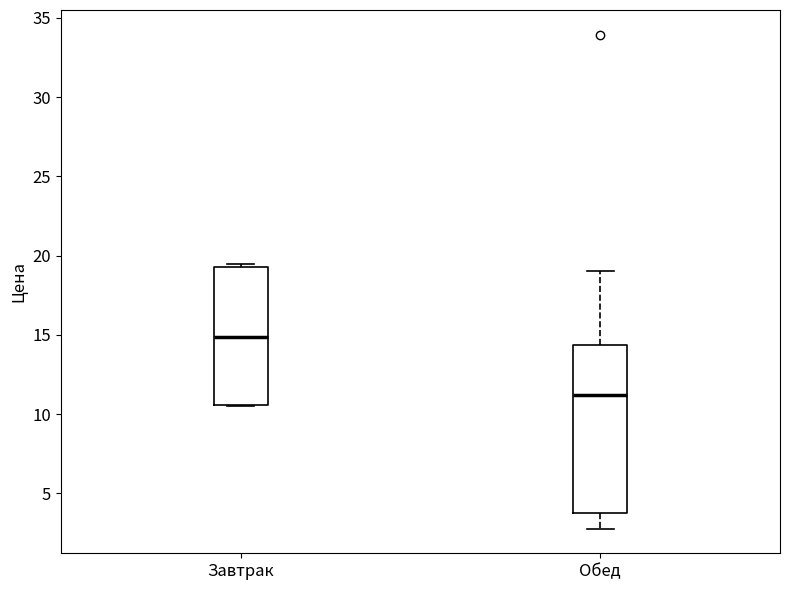

Which box has the highest median line?

Завтрак